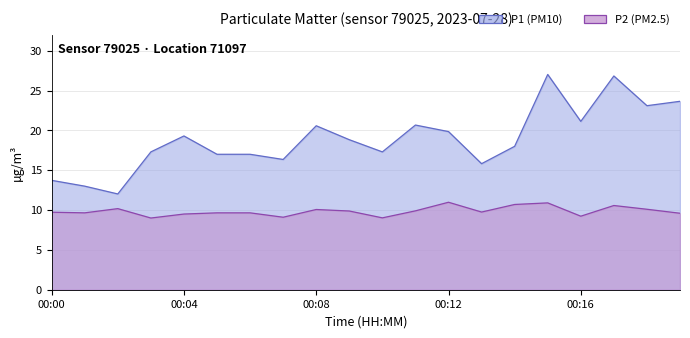

Rank the categories by P1 value from lowest to highest.

00:02, 00:01, 00:00, 00:13, 00:07, 00:05, 00:06, 00:03, 00:10, 00:14, 00:09, 00:04, 00:12, 00:08, 00:11, 00:16, 00:18, 00:19, 00:17, 00:15